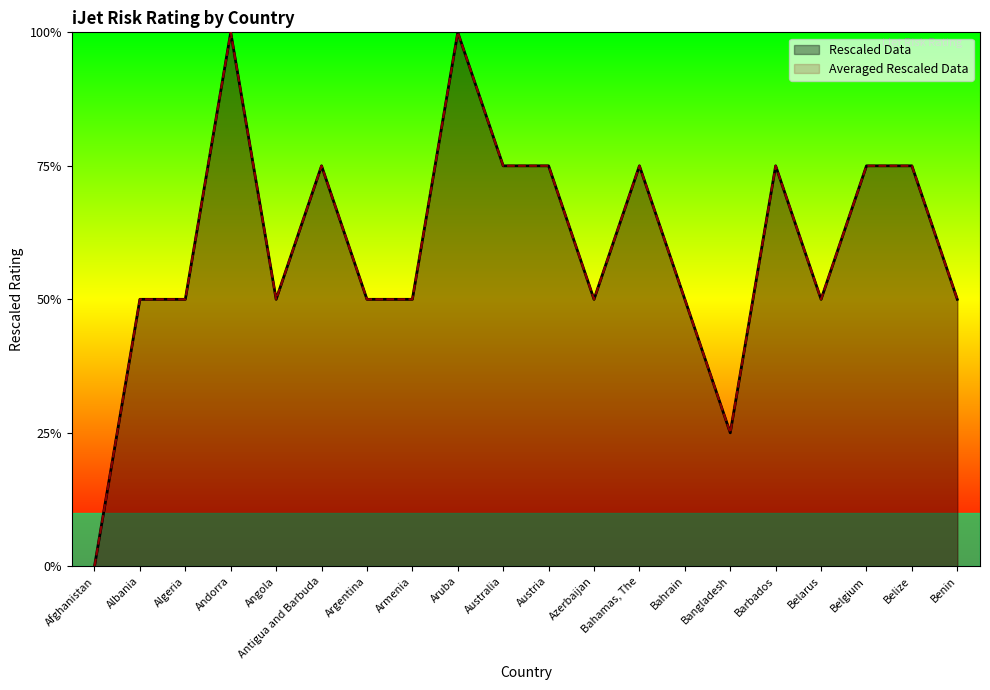

Where is the first local maximum for Averaged Rescaled Data?

Andorra